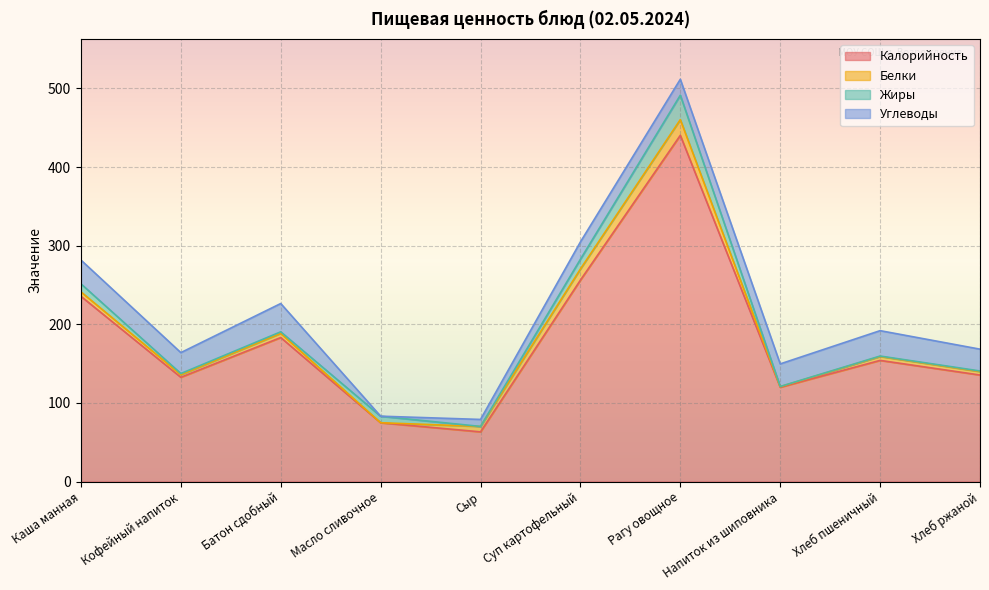

At which label does Белки reach its peak?

Рагу овощное